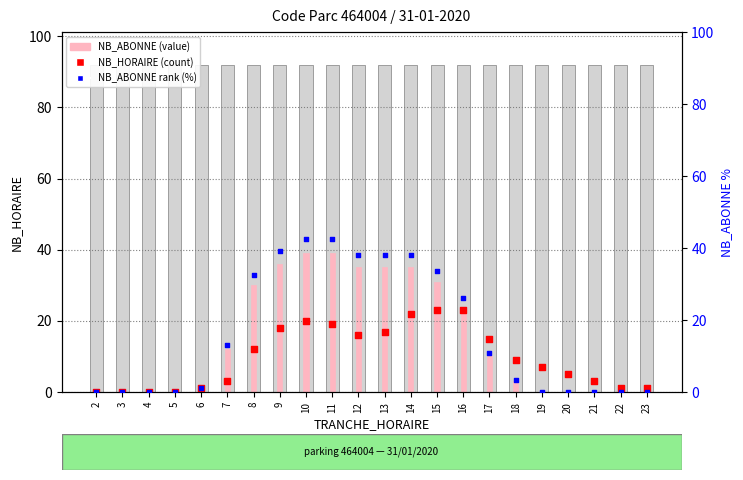

Which series has the largest total across all categories?

NB_ABONNE rank